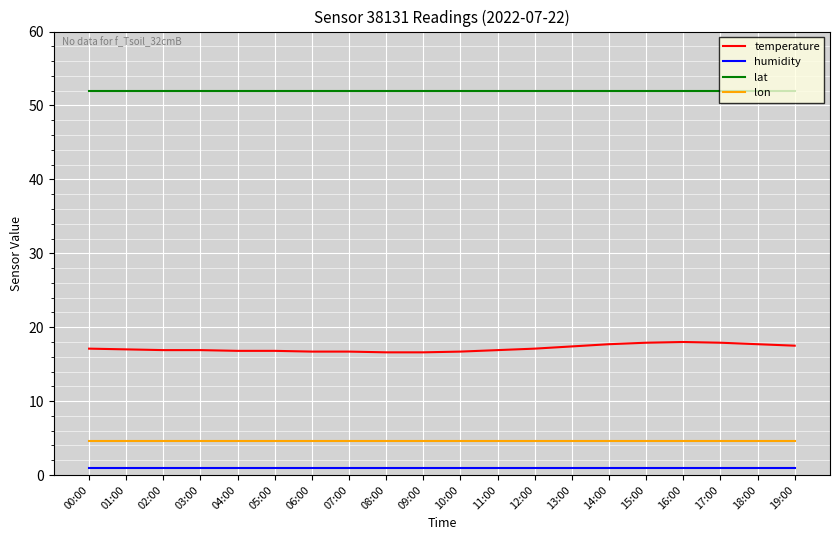

True or false: lat and temperature cross at least once.

False